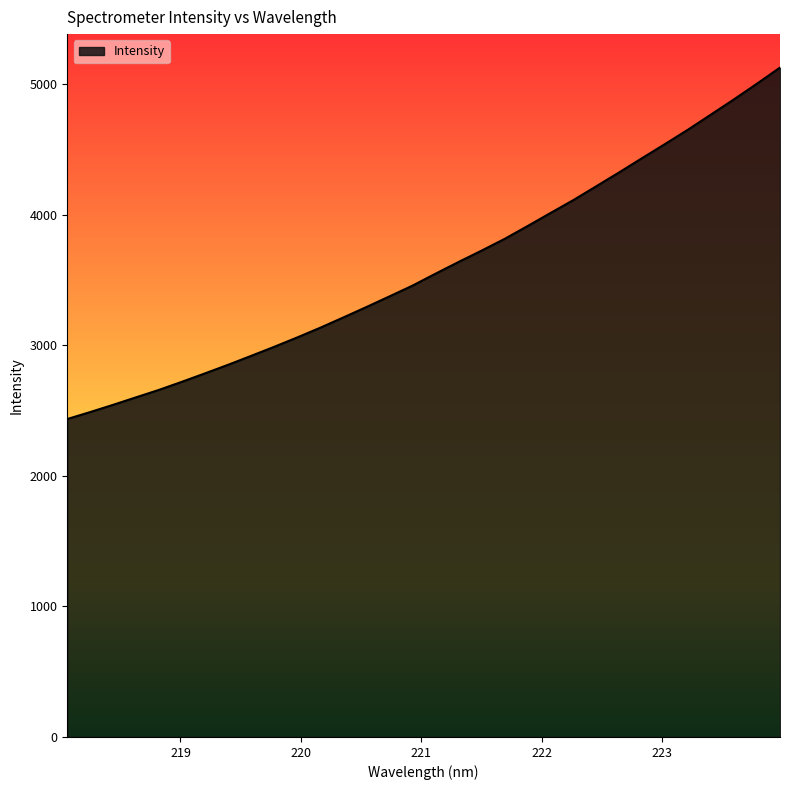

What is the difference between the maximum and minimum values?

2691.0